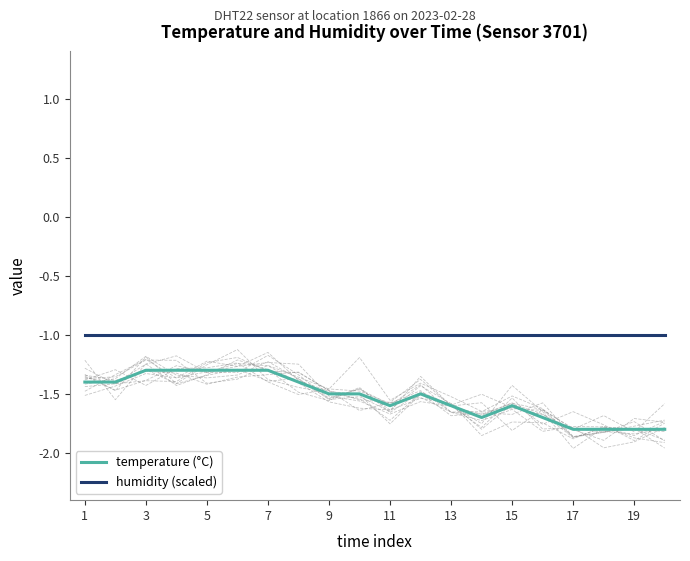

What is the highest value of the temperature (°C) series?

-1.3